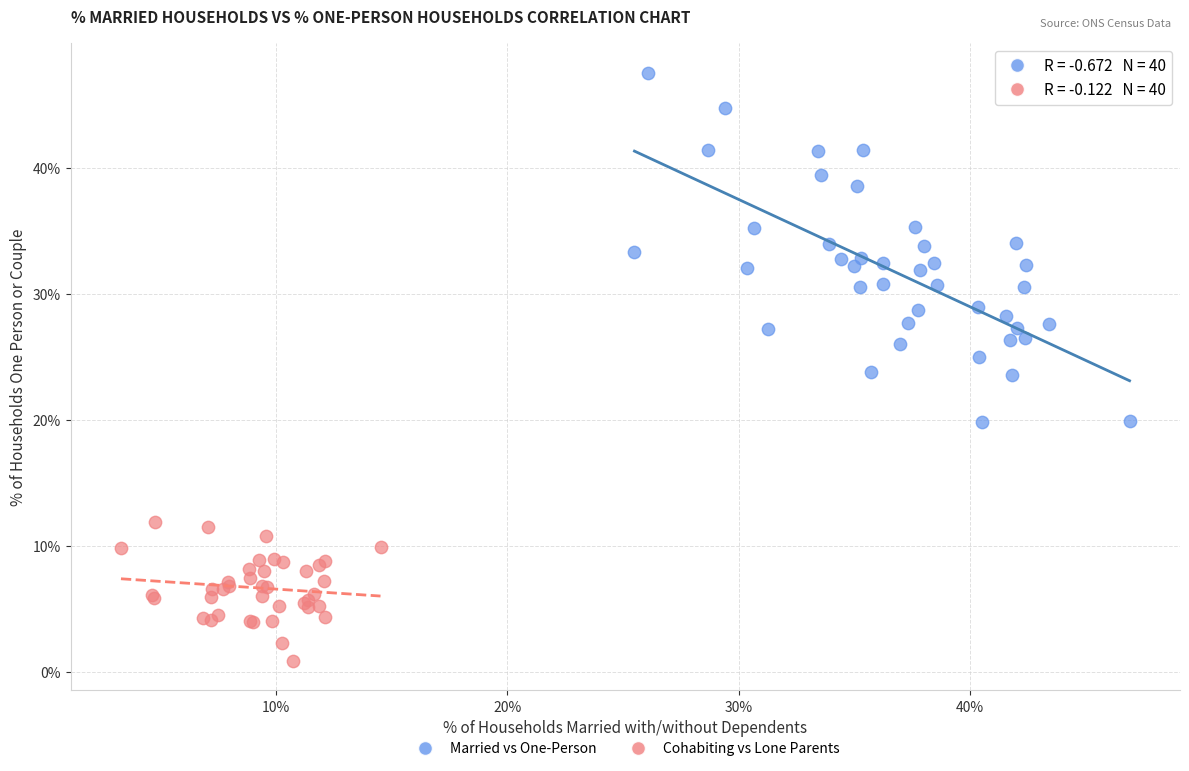

Which series reaches the maximum Y coordinate?

Married vs One-Person